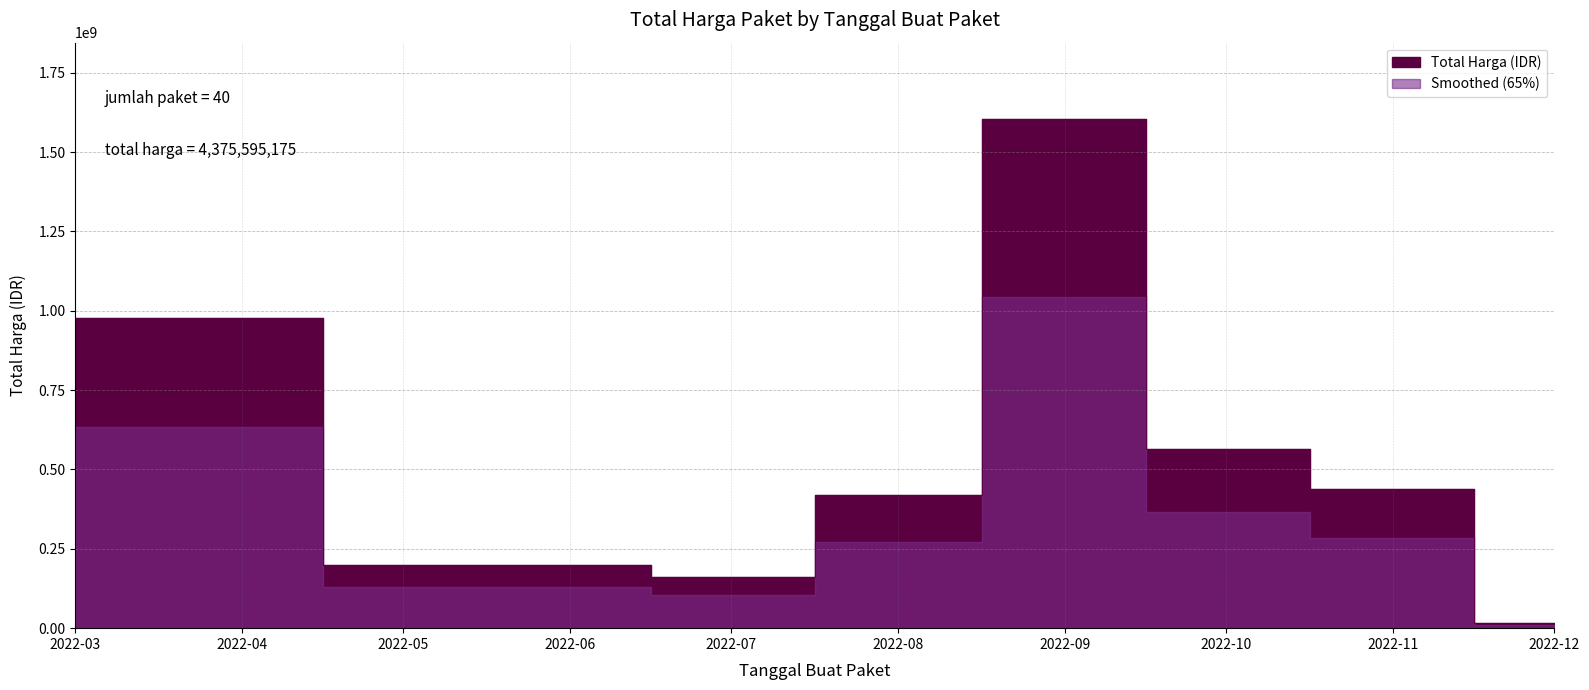

What is the value of the 16th point from the left?

59375000